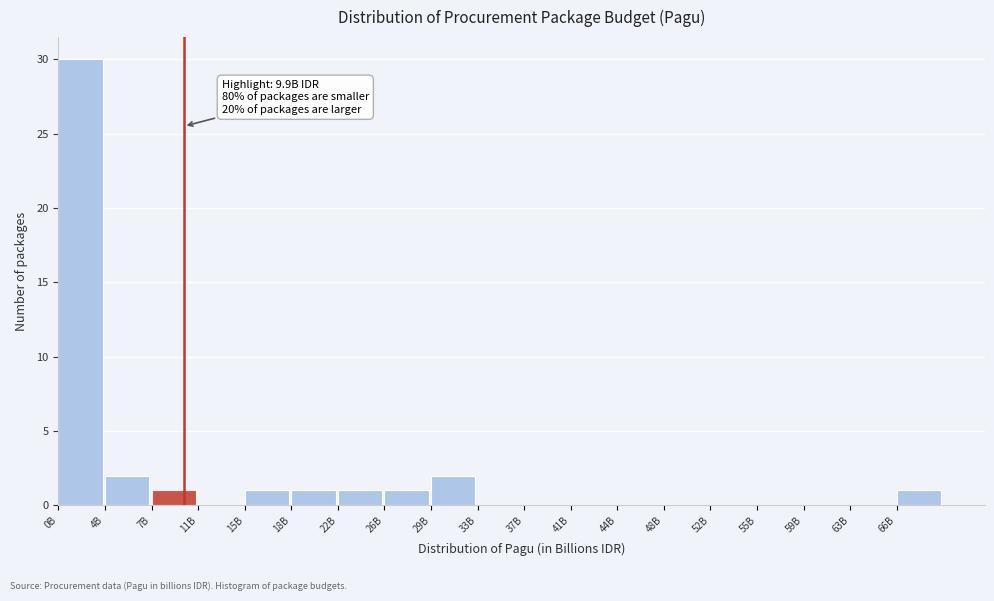

Reading left to right, what are all the values shown in this chart?

0B=30	4B=2	7B=1	11B=0	15B=1	18B=1	22B=1	26B=1	29B=2	33B=0	37B=0	41B=0	44B=0	48B=0	52B=0	55B=0	59B=0	63B=0	66B=1